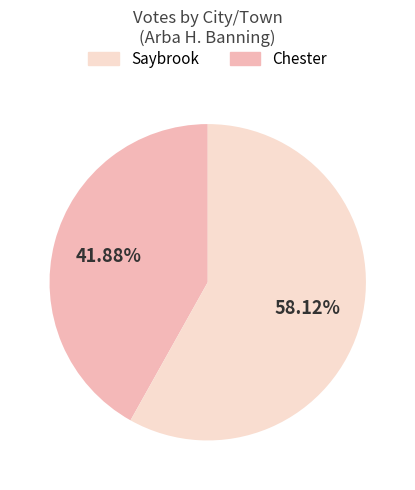

Is there a majority slice in this chart?

Yes